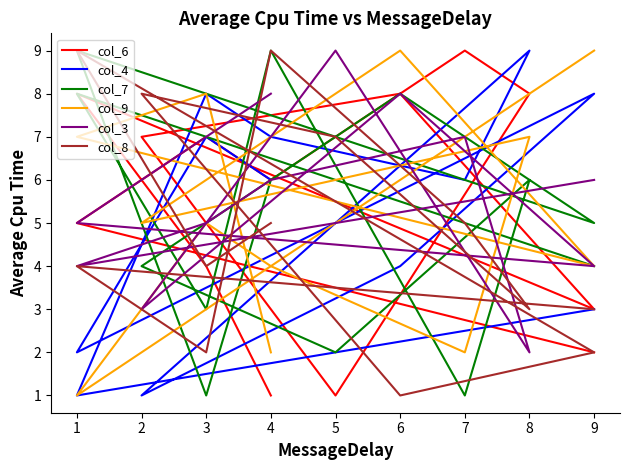

What is the sum of all col_3 values?

74